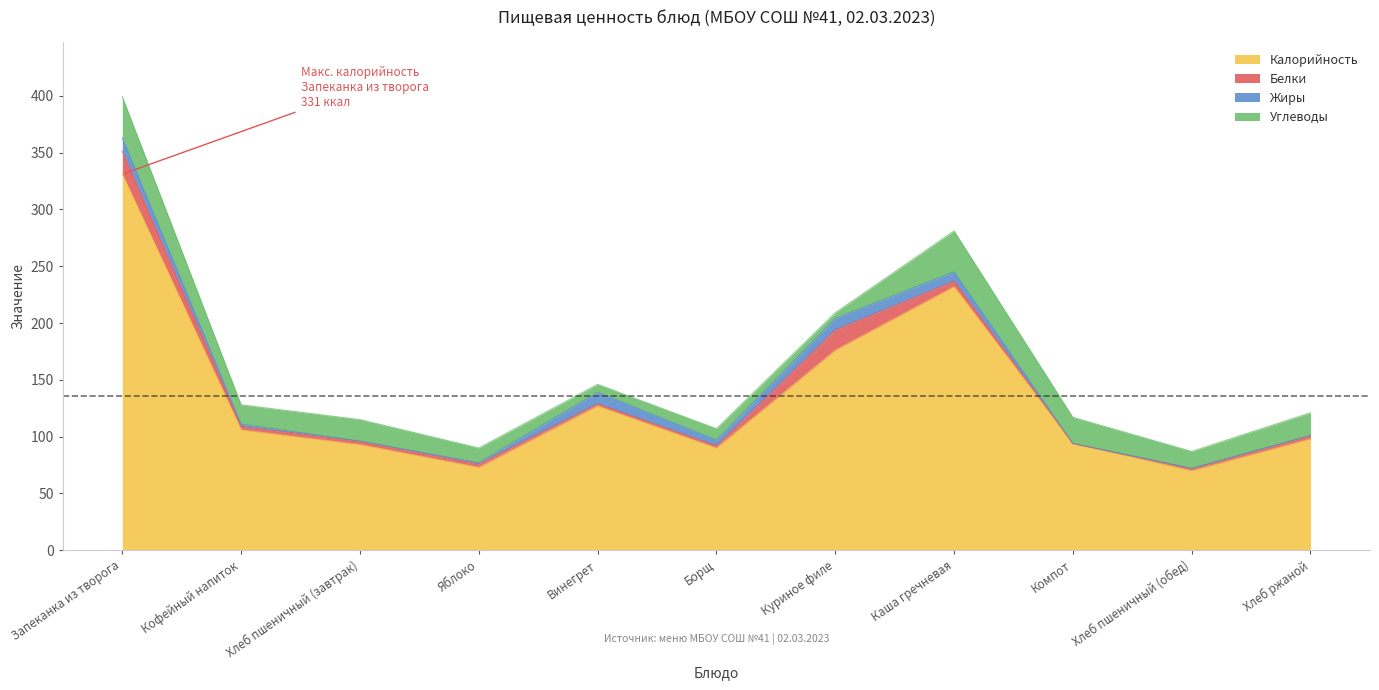

What is the highest value of the Жиры series?

12